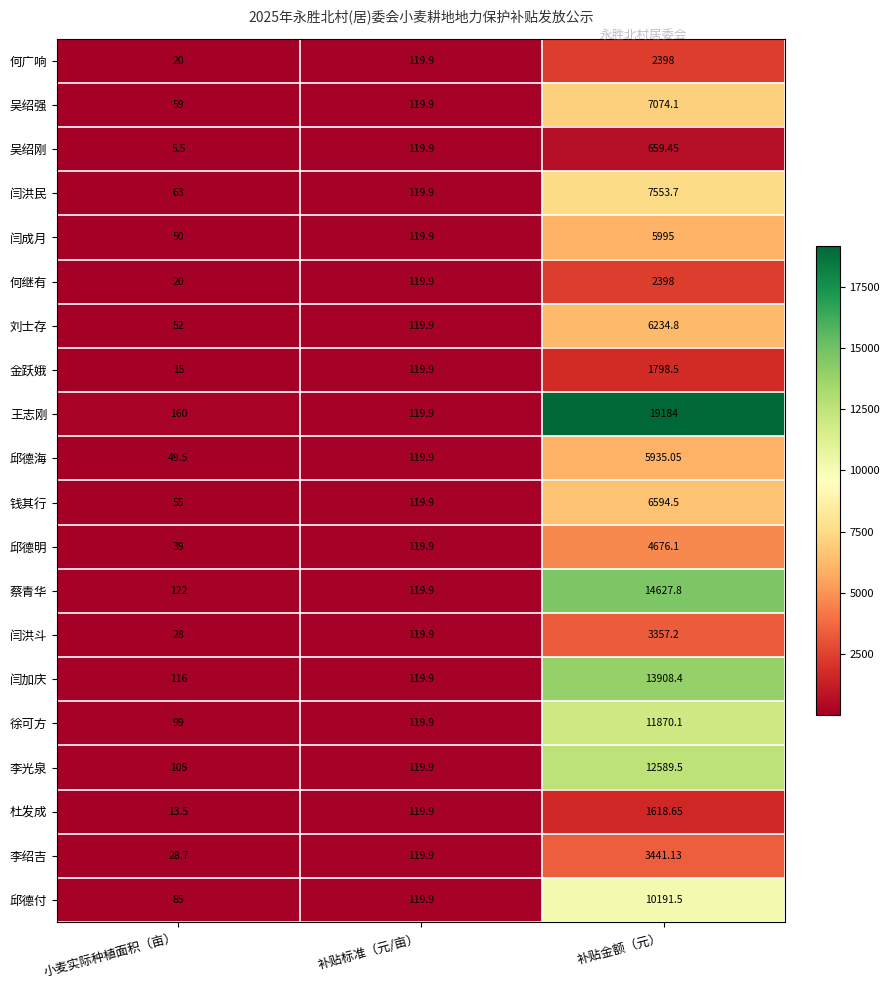

At which label does 何广响 reach its minimum?

小麦实际种植面积（亩）